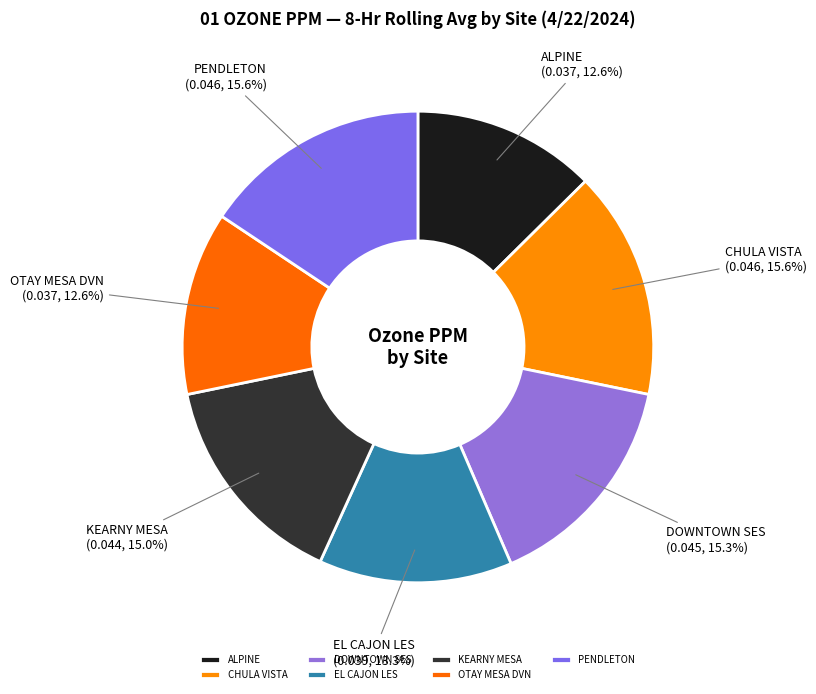

To the nearest percent, what portion does ALPINE represent?

13%